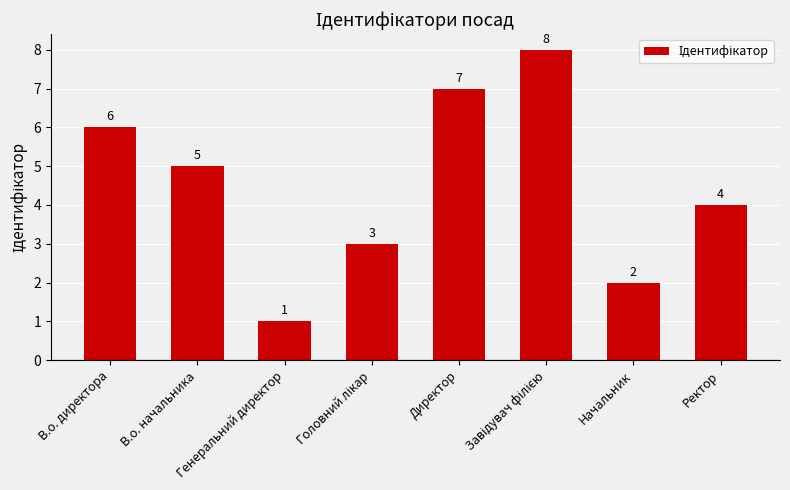

Approximately how many times larger is the value at Ректор compared to В.о. директора?

0.7